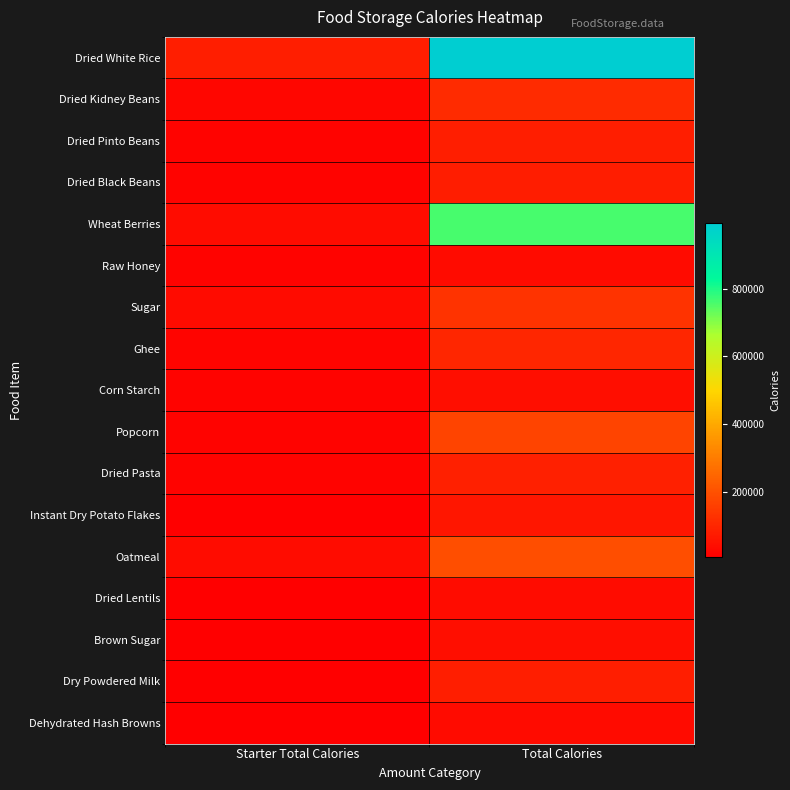

What is the total value across all series at Total Calories?

3035380